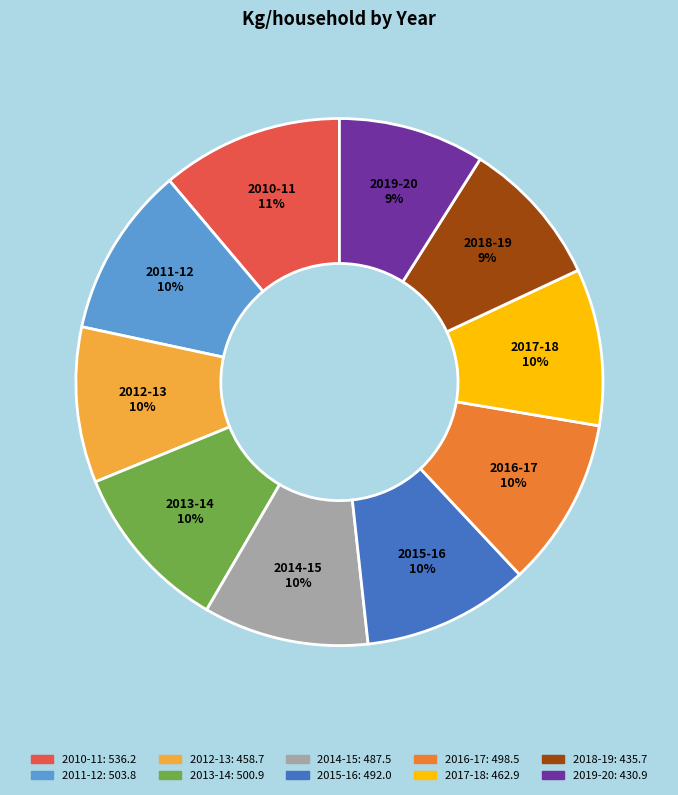

Is the sum of 2015-16 and 2012-13 greater than half?

No